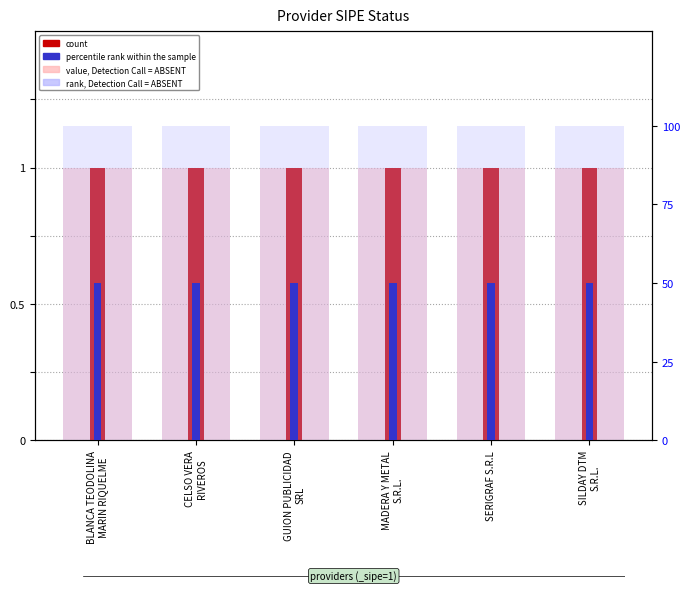

True or false: percentile rank within the sample has a value of 88 at GUION PUBLICIDAD
SRL.

False